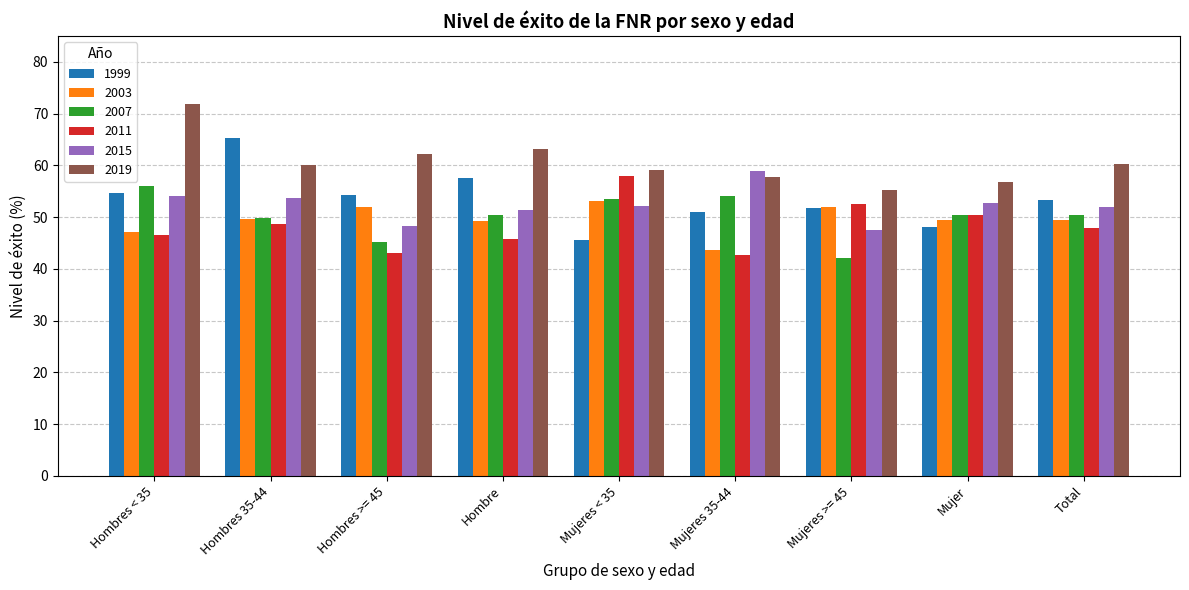

Is it true that 1999 equals 53.3 at Total?

True